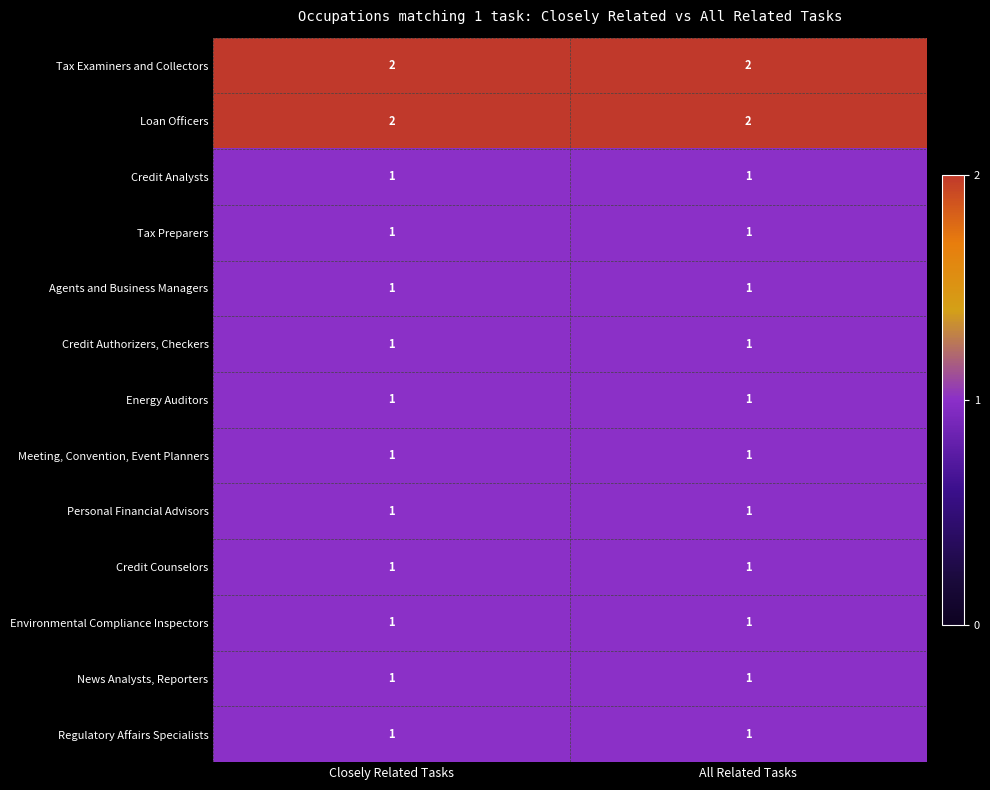

Is it true that Credit Authorizers, Checkers equals 2 at Closely Related Tasks?

False